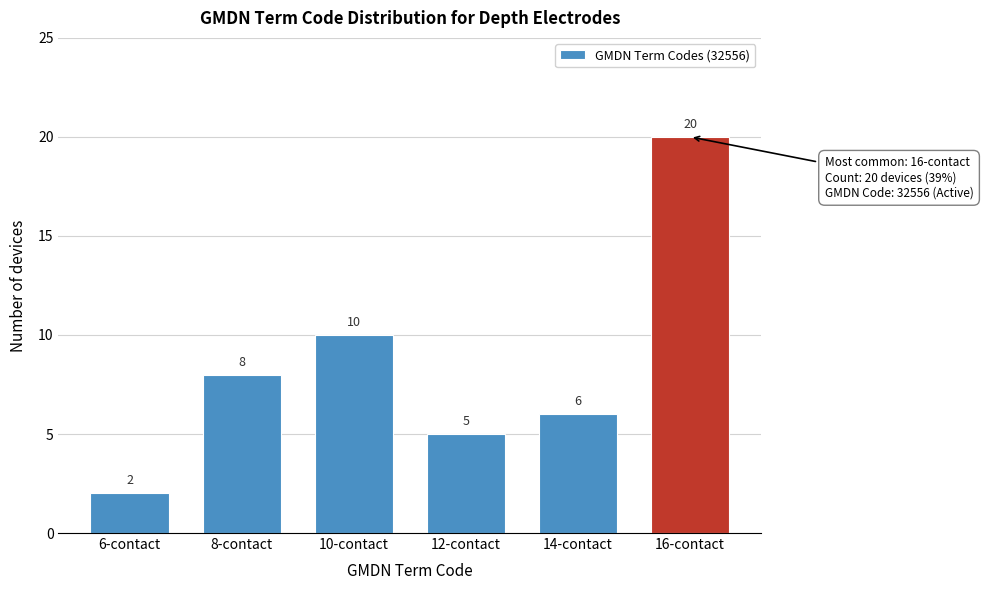

Reading left to right, what are all the values shown in this chart?

6-contact=2	8-contact=8	10-contact=10	12-contact=5	14-contact=6	16-contact=20